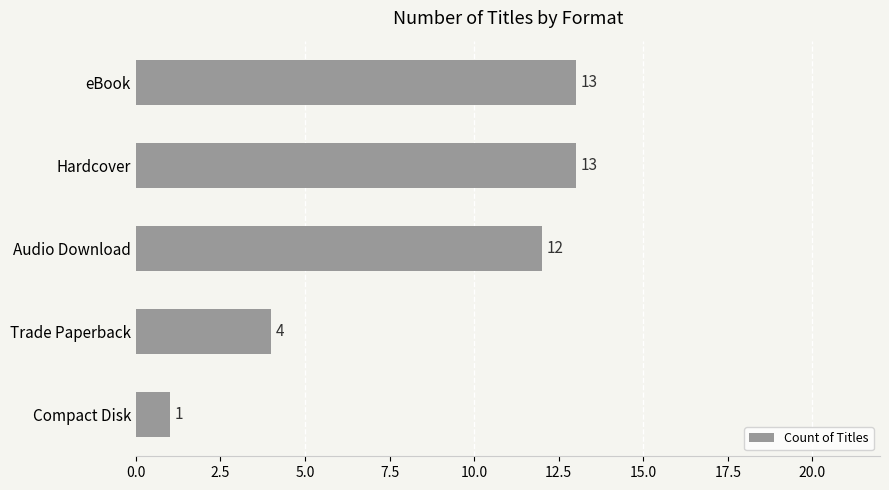

At which label is the value closest to 7?

Trade Paperback